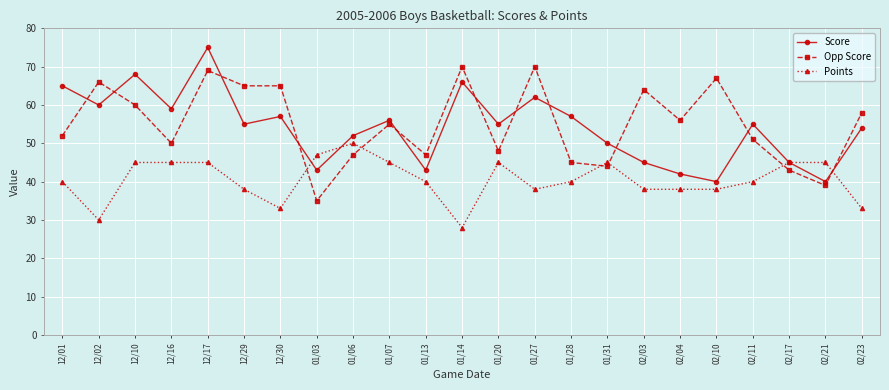

Reading left to right, list all the values displayed in this chart.

Score: 65	60	68	59	75	55	57	43	52	56	43	66	55	62	57	50	45	42	40	55	45	40	54
Opp Score: 52	66	60	50	69	65	65	35	47	55	47	70	48	70	45	44	64	56	67	51	43	39	58
Points: 40	30	45	45	45	38	33	47	50	45	40	28	45	38	40	45	38	38	38	40	45	45	33